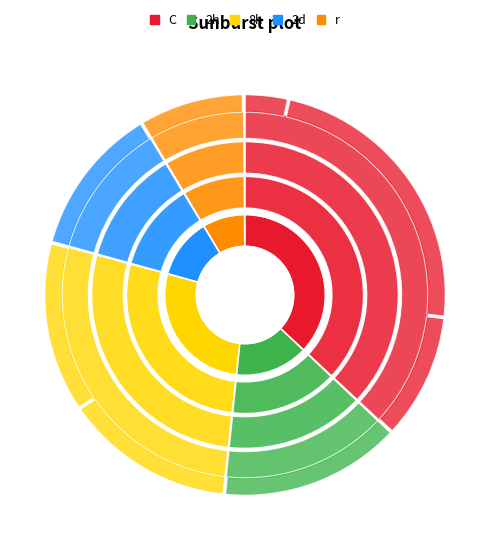

How many segments does this pie chart have?

5